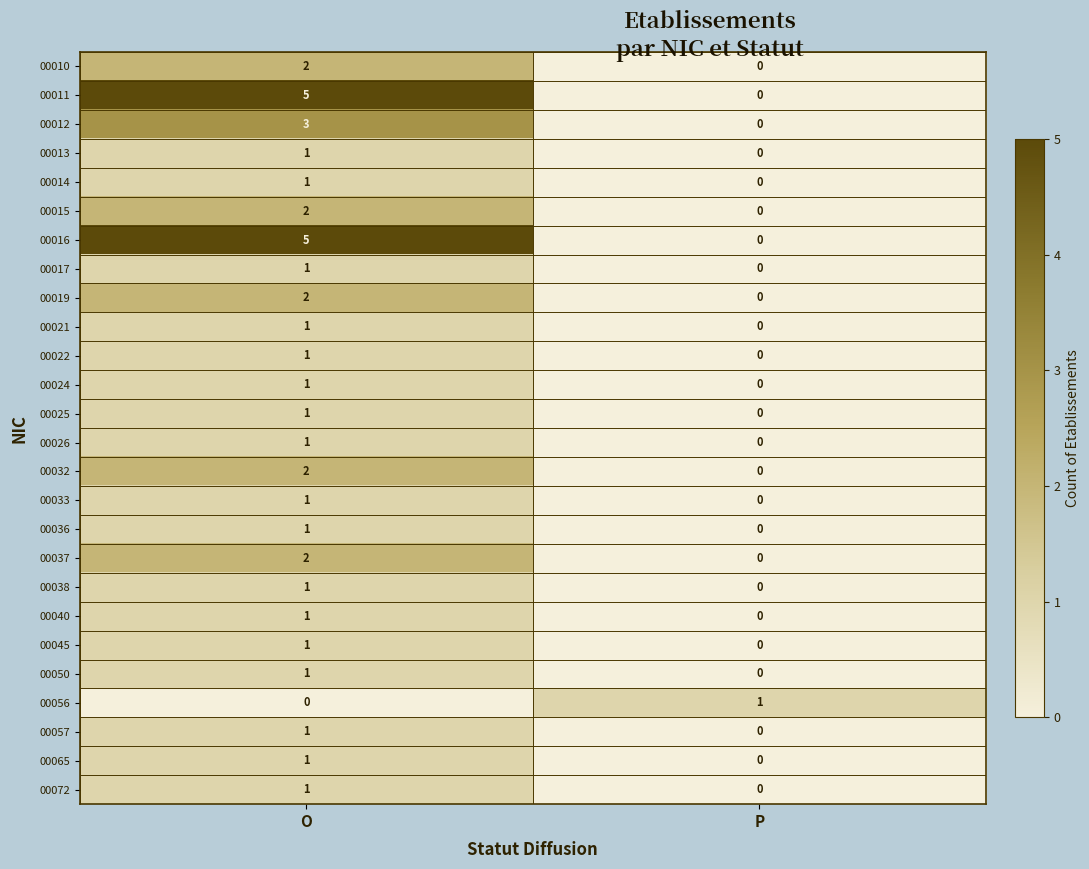

At which label is 00056 closest to 0?

O